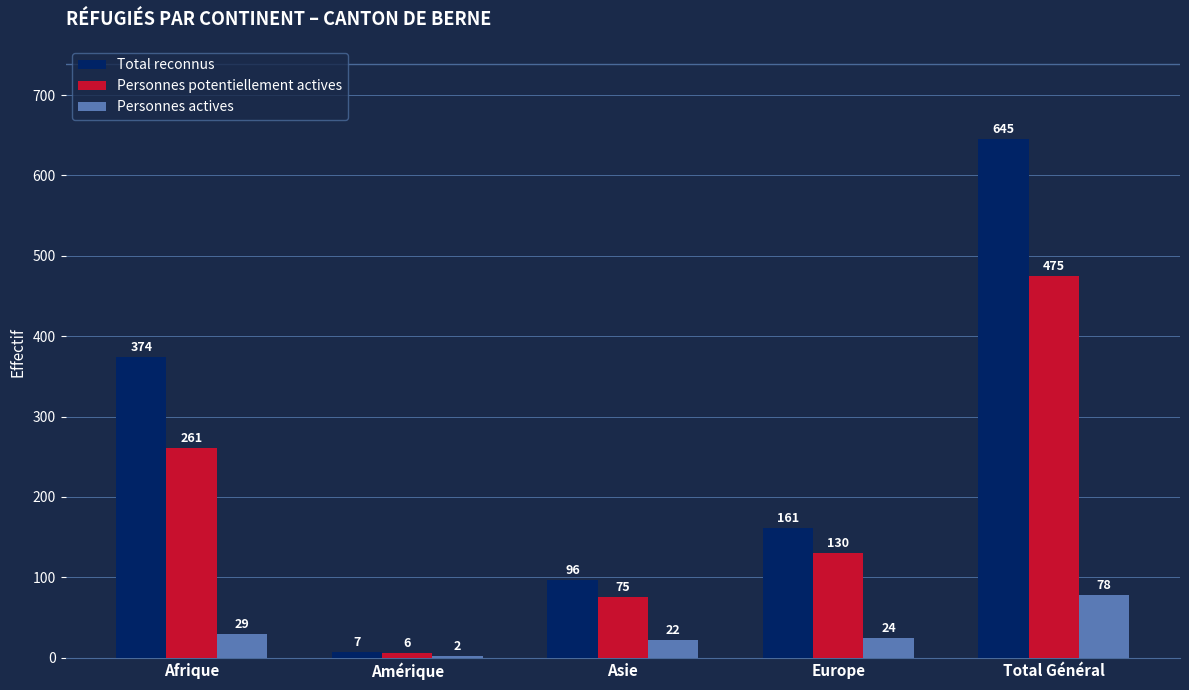

Are the bars grouped side by side (vs. stacked)?

Yes